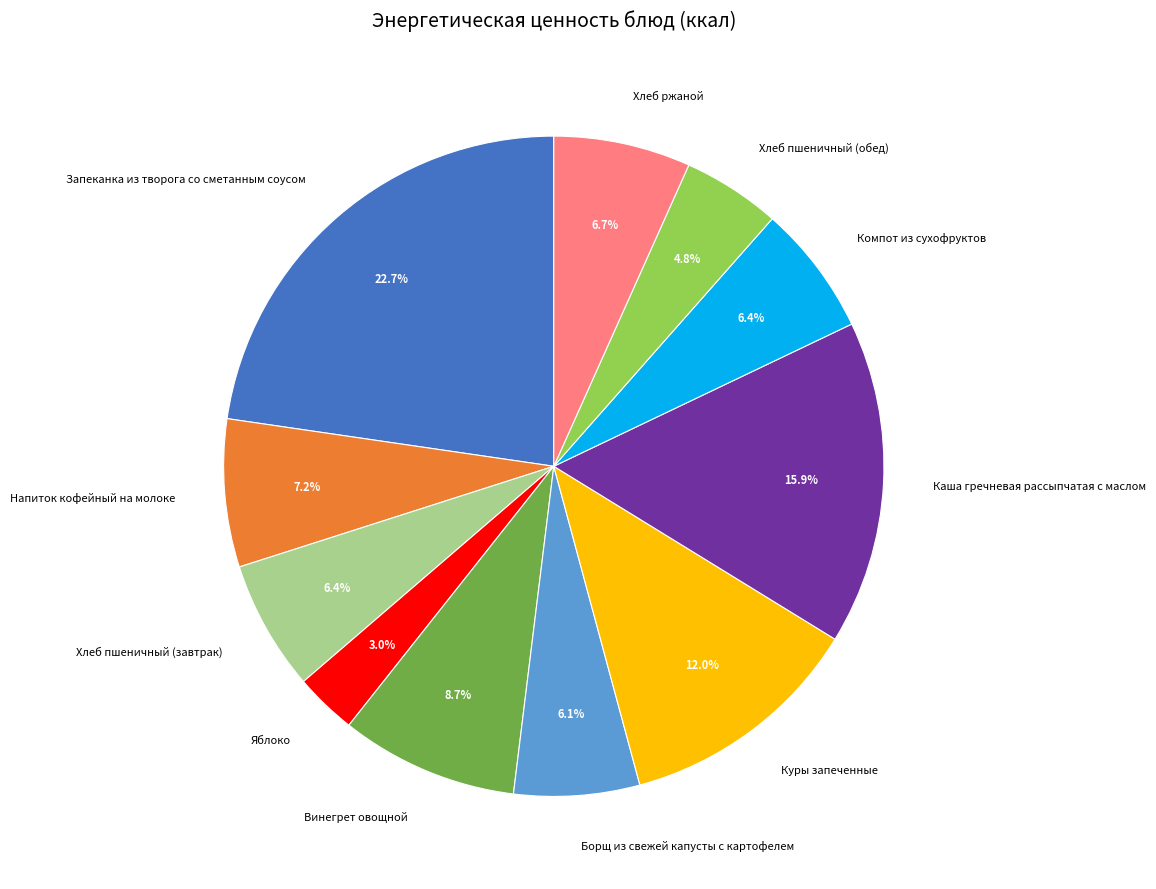

What percentage is the Борщ из свежей капусты с картофелем slice, to the nearest percent?

6%